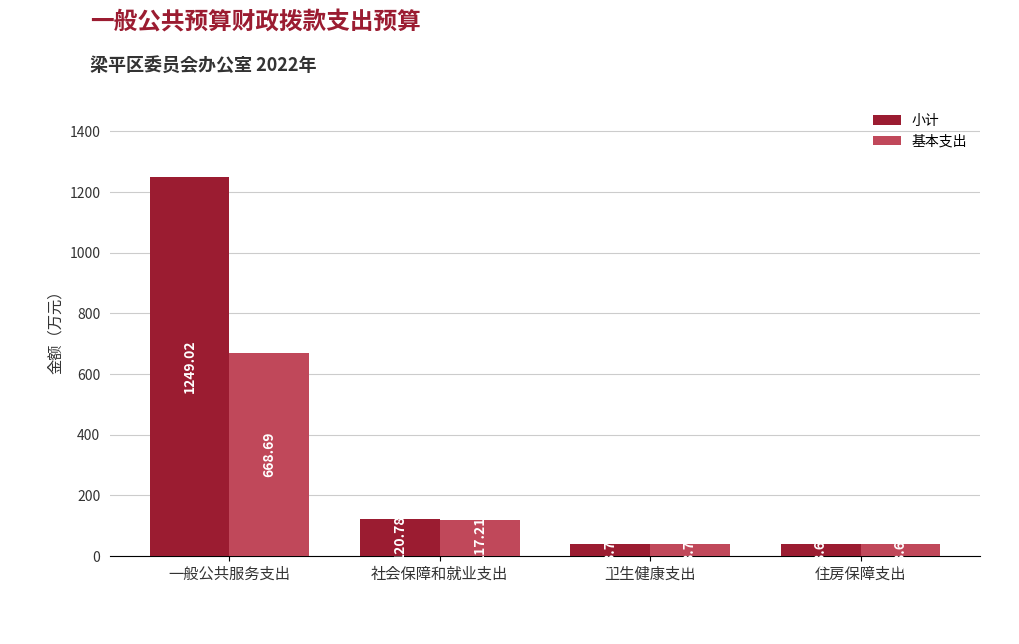

How many distinct data groups are displayed?

2